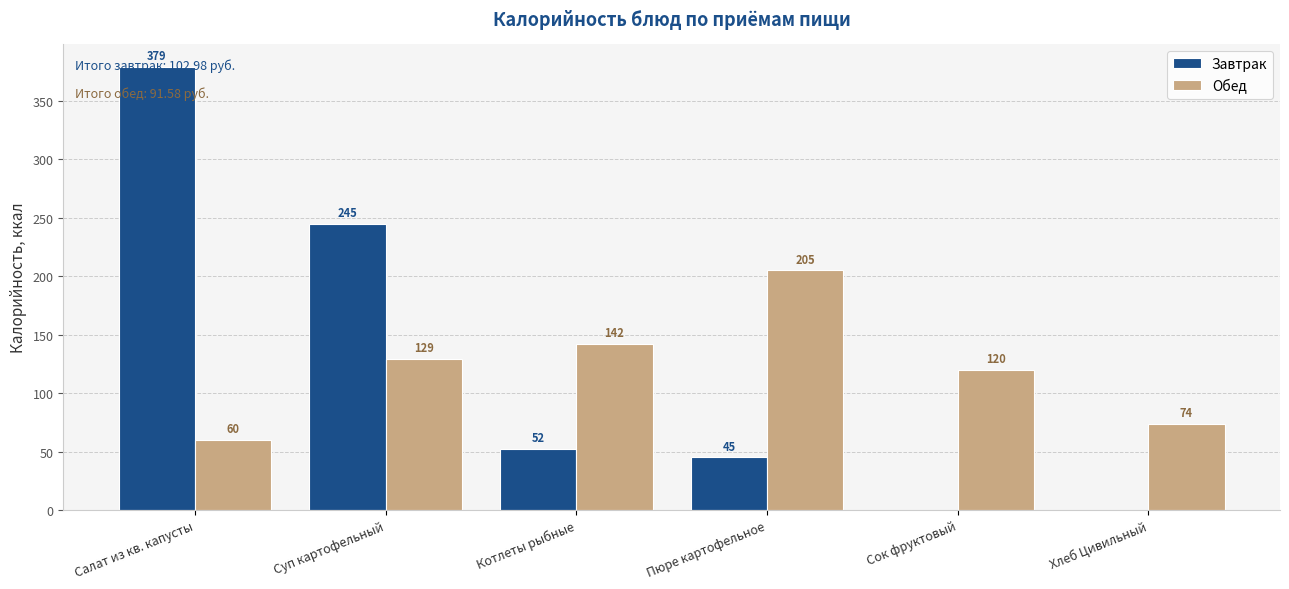

How many categories are shown in the chart?

6